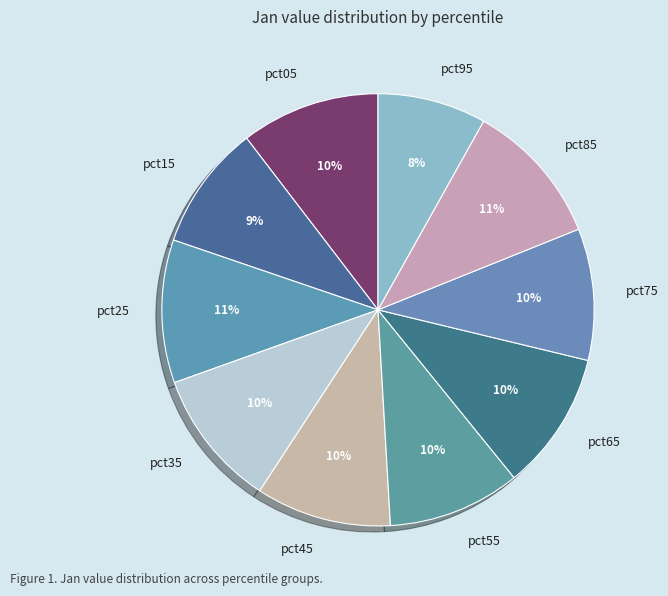

The pct25 slice represents 11% of the pie. True or false?

True